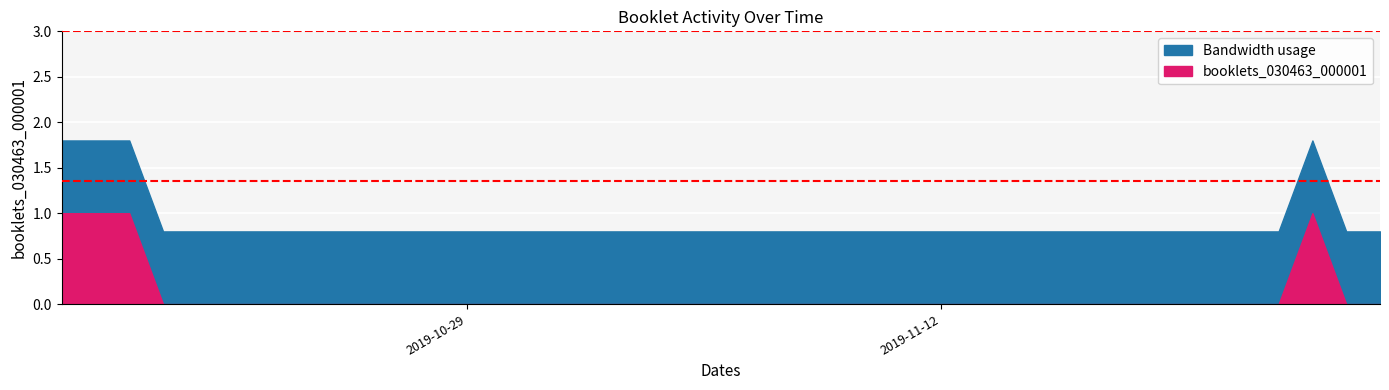

How many lines are shown in the chart?

2